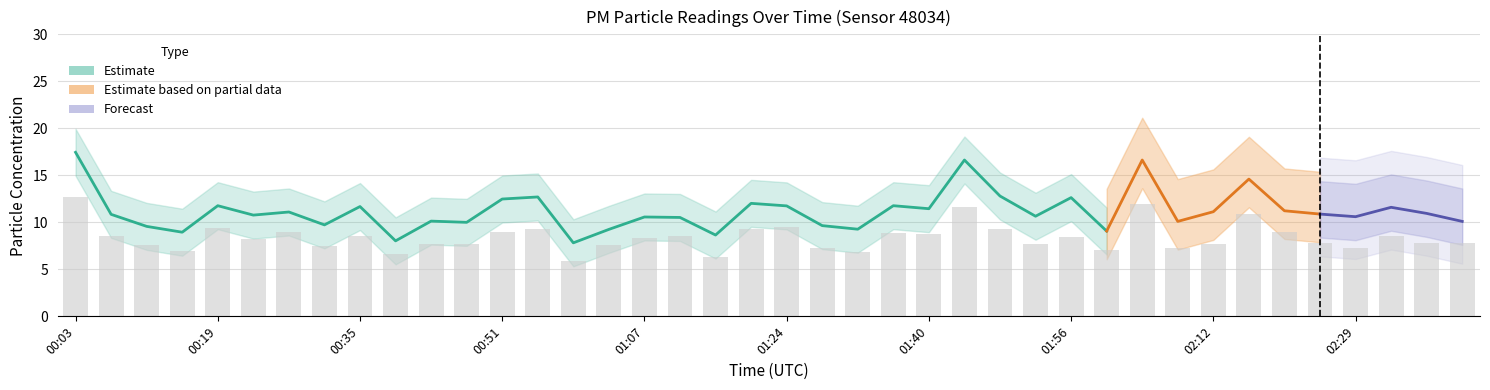

Does the chart contain any negative values?

No